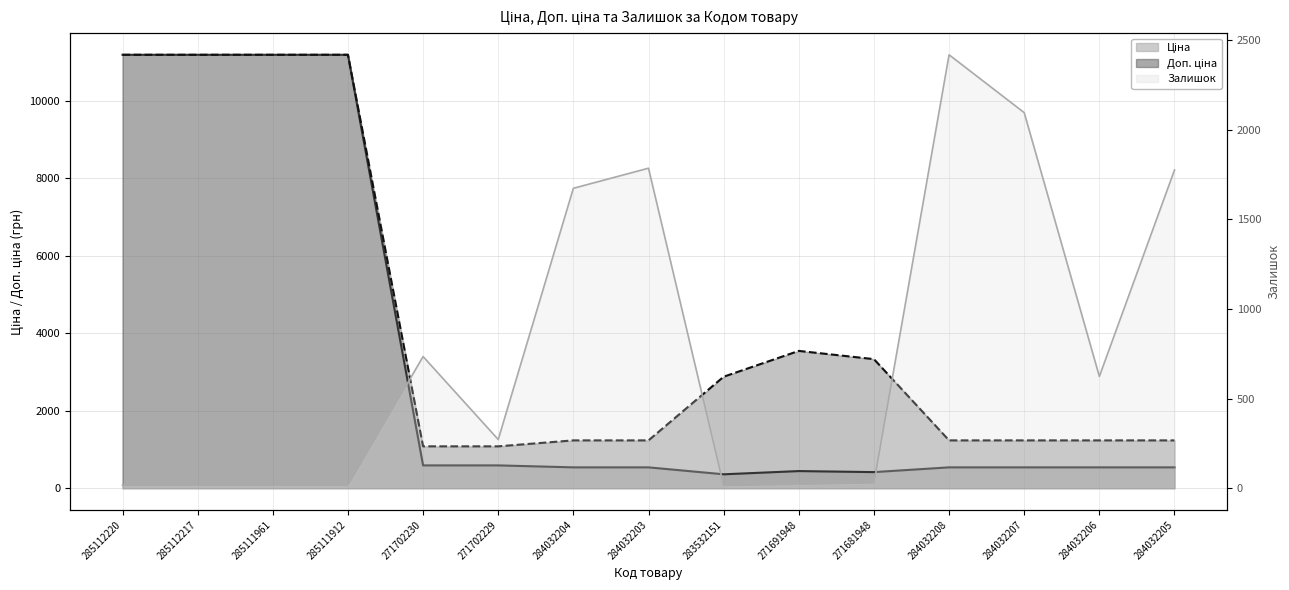

What are all the series names shown in the legend?

Ціна, Доп. ціна, Залишок